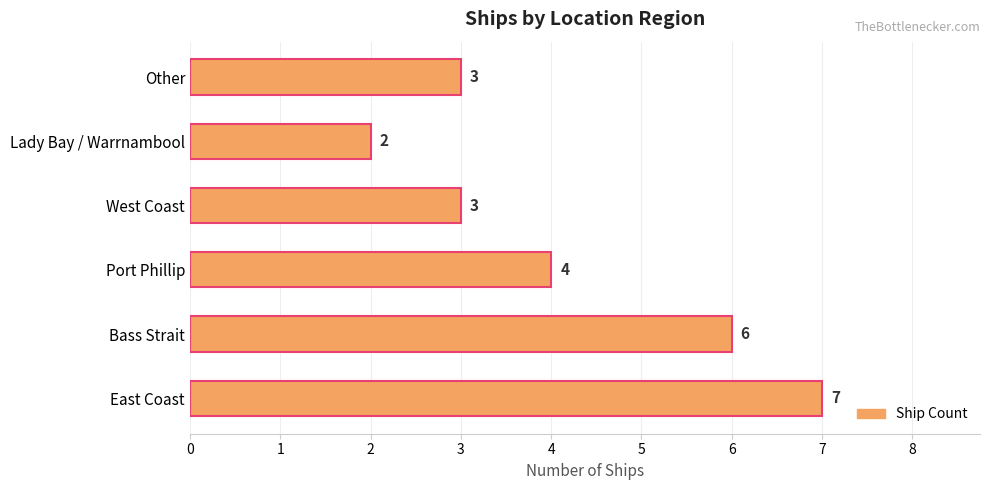

Does the chart contain stacked bars?

No